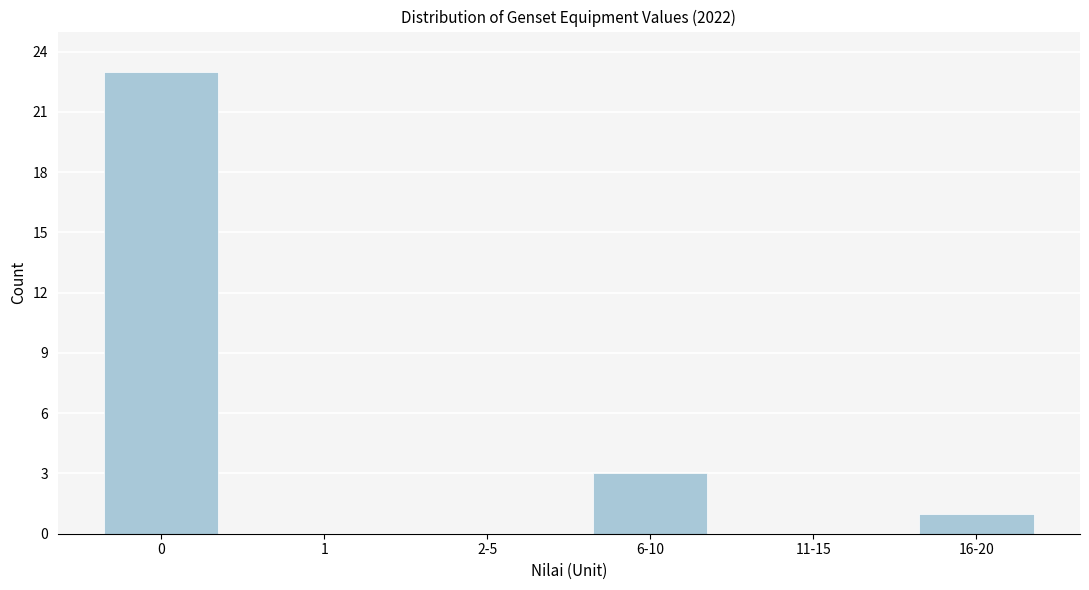

Reading left to right, what are all the values shown in this chart?

0=23	1=0	2-5=0	6-10=3	11-15=0	16-20=1